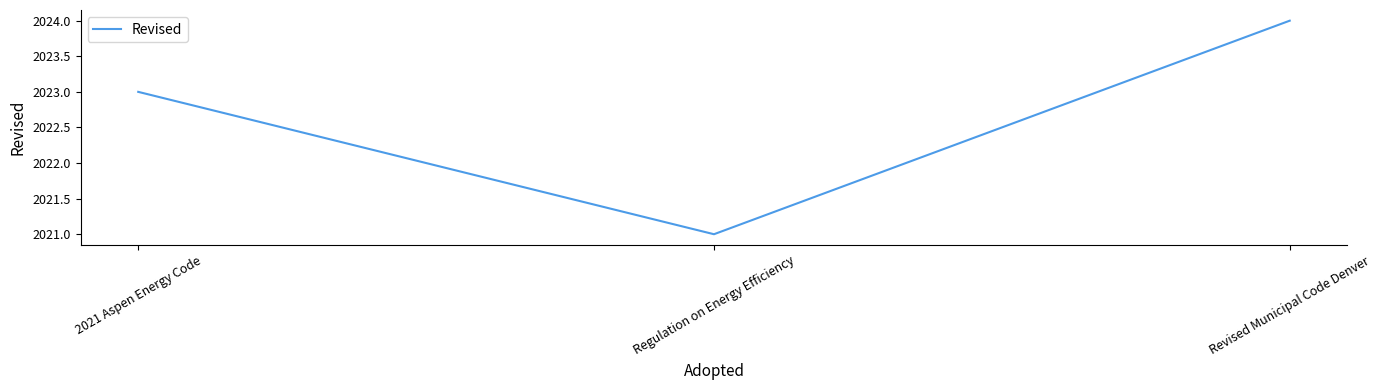

Reading left to right, list all the values displayed in this chart.

2023	2021	2024